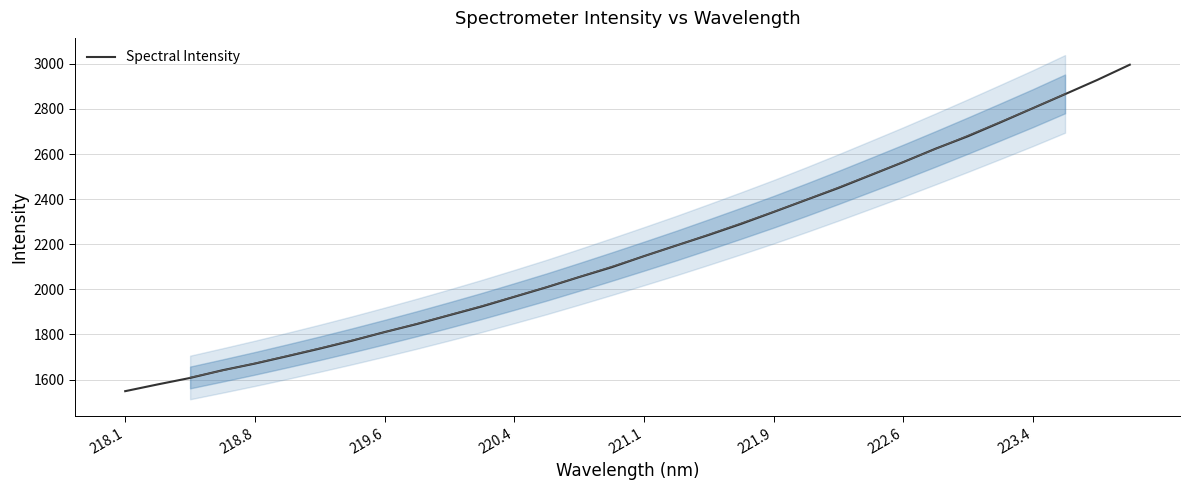

The Spectral Intensity series shows 3395.0 at 220.4. True or false?

False